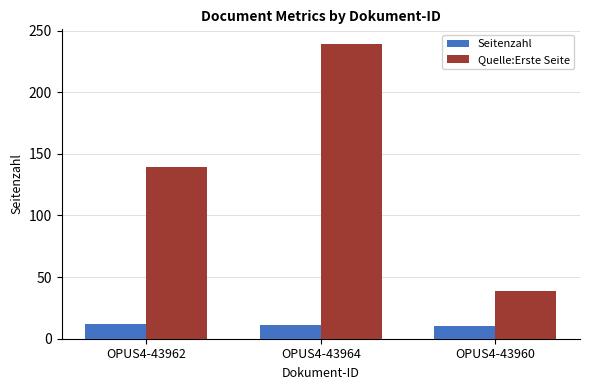

How many bars are there in each group?

2